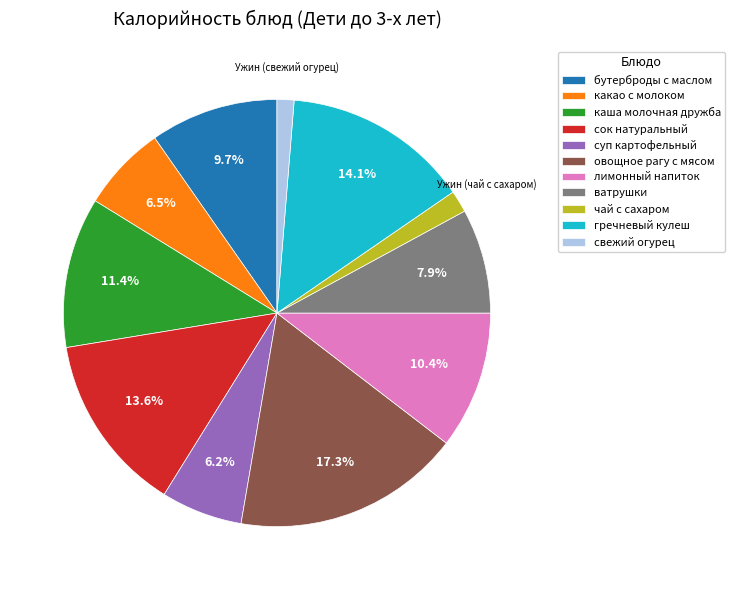

Is there a majority slice in this chart?

No